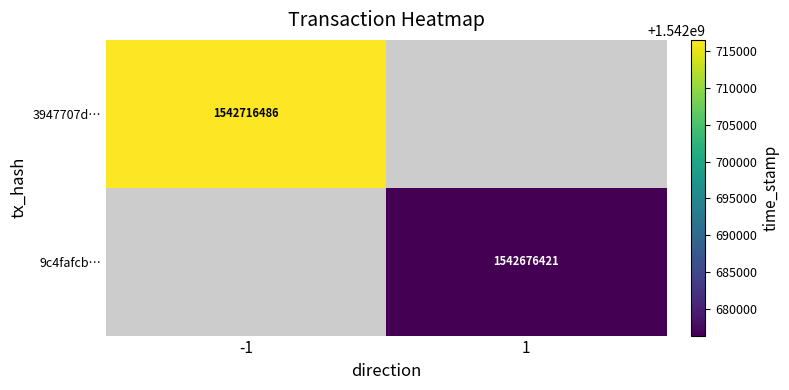

What is the minimum value shown in the chart?

1542676421.0